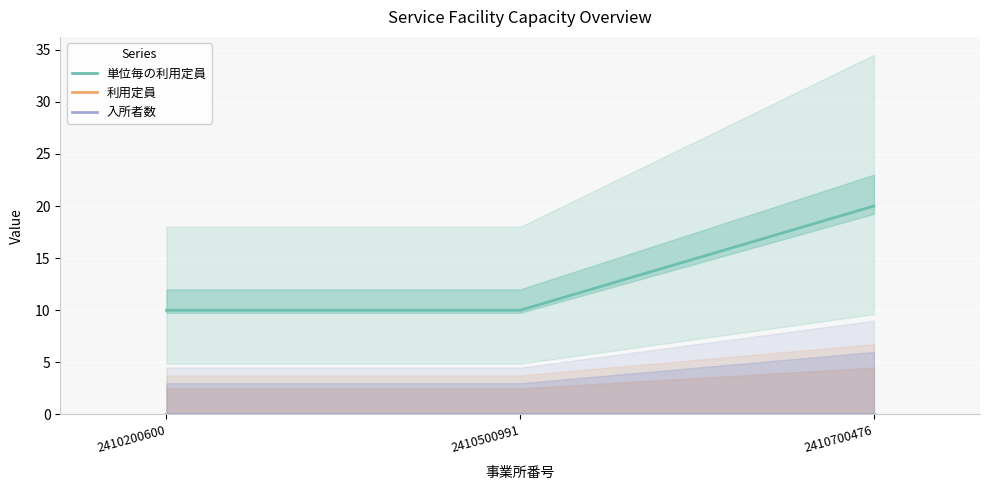

At 2410700476, list the series in order from largest to smallest.

単位毎の利用定員, 利用定員, 入所者数